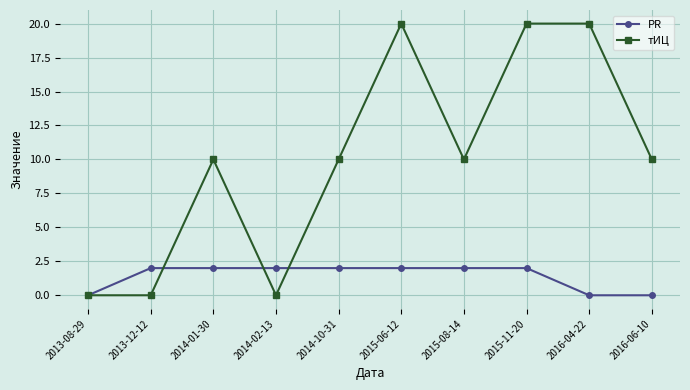

Reading left to right, list all the values displayed in this chart.

PR: 0	2	2	2	2	2	2	2	0	0
тИЦ: 0	0	10	0	10	20	10	20	20	10